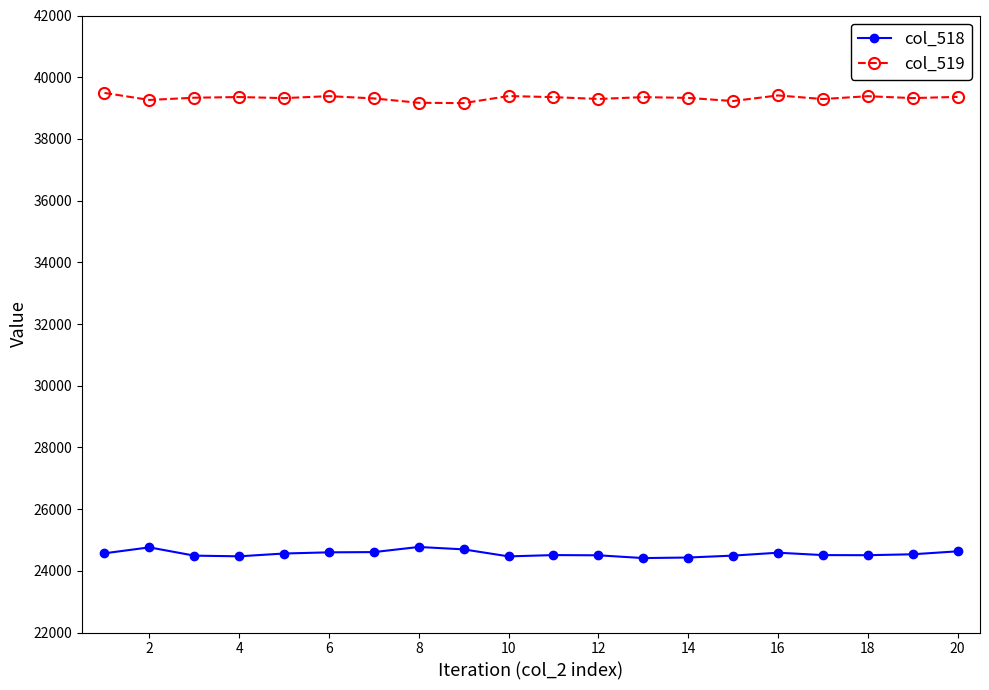

True or false: col_519 and col_518 cross at least once.

False